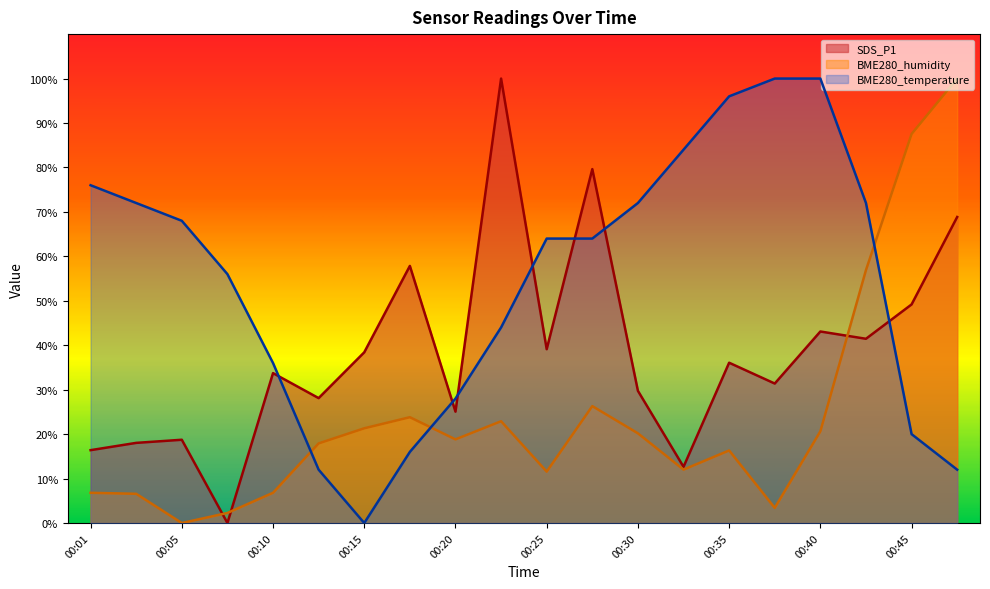

How many data points in SDS_P1 are less than 36?

10